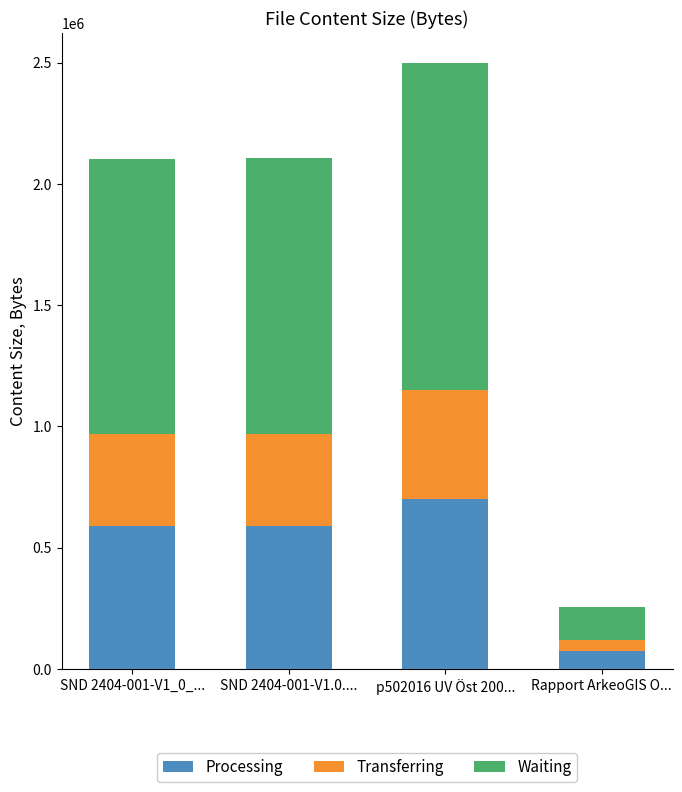

What is the maximum value for Processing?

699604.4